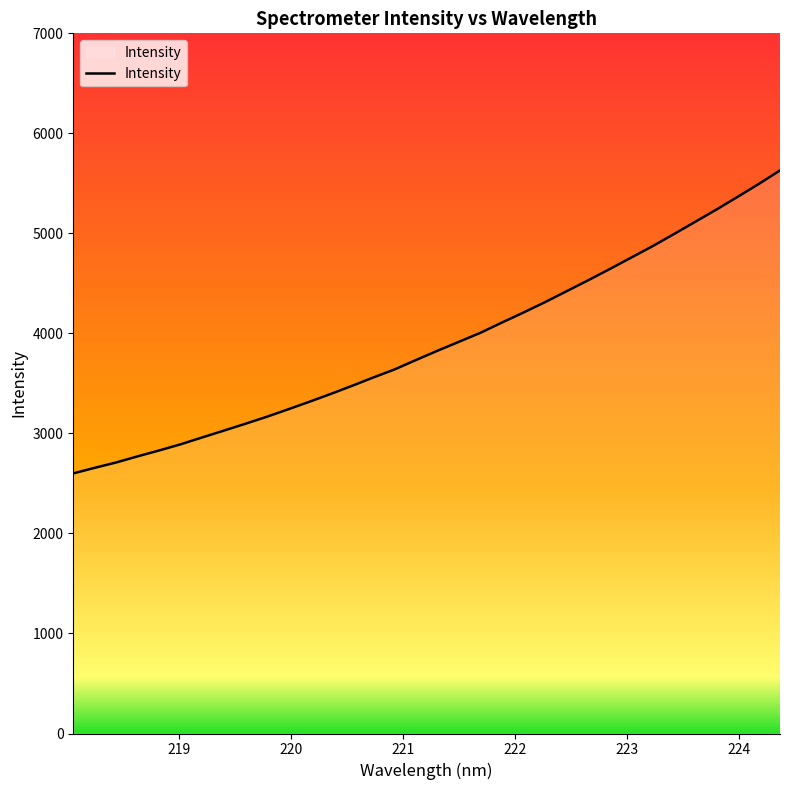

What is the greatest value displayed?

5629.6